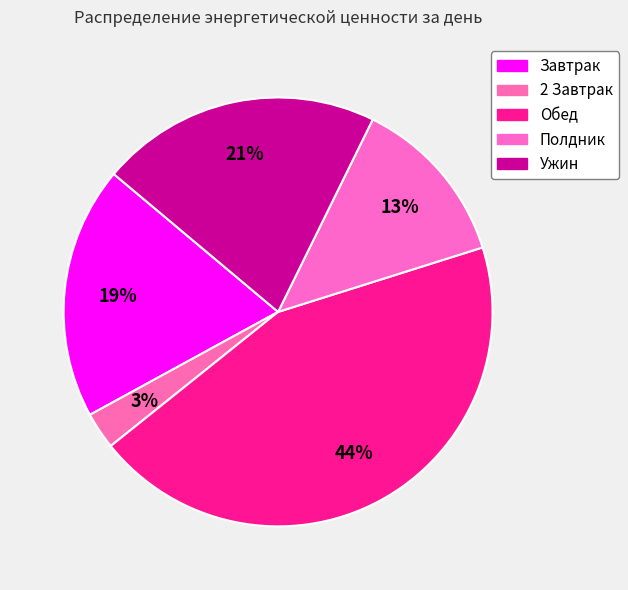

How many segments does this pie chart have?

5